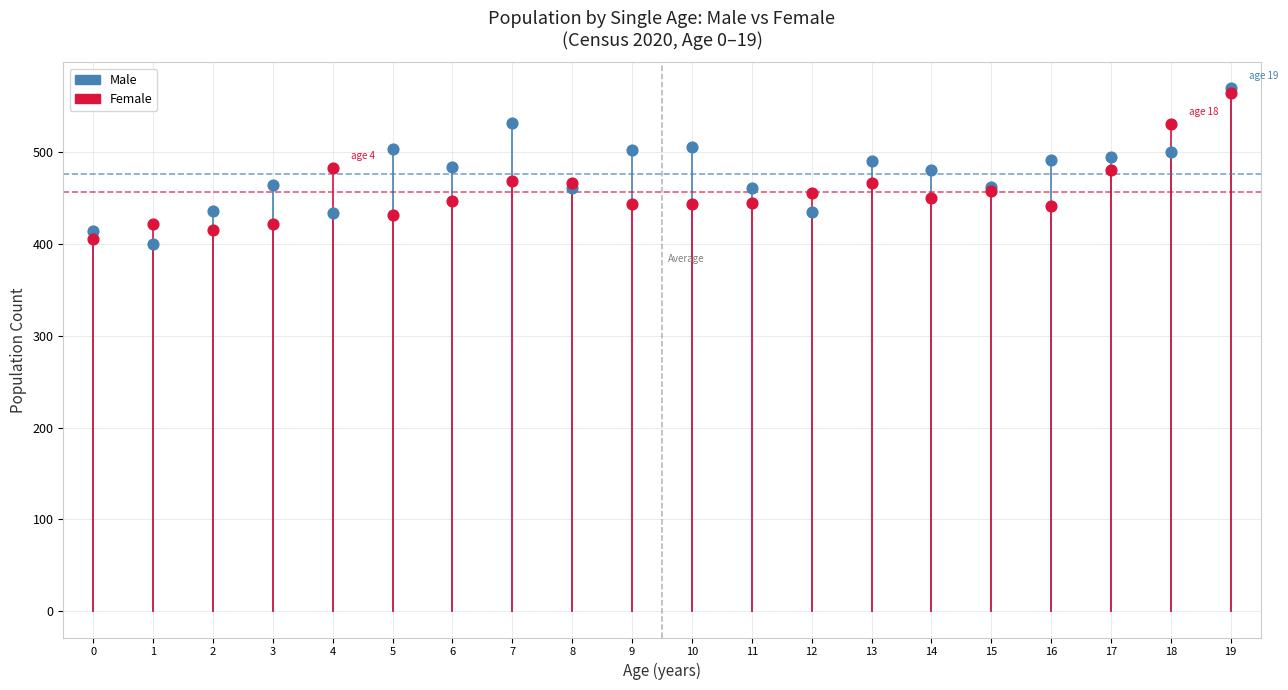

What are all the series names shown in the legend?

Male, Female